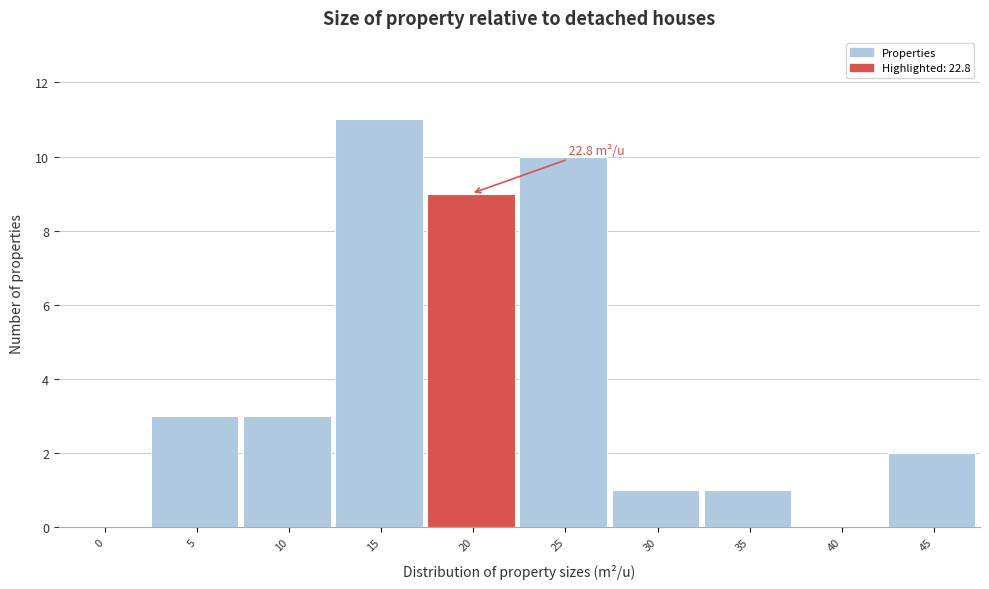

Reading right to left, transcribe all the data shown in this chart.

45=2	40=0	35=1	30=1	25=10	20=9	15=11	10=3	5=3	0=0